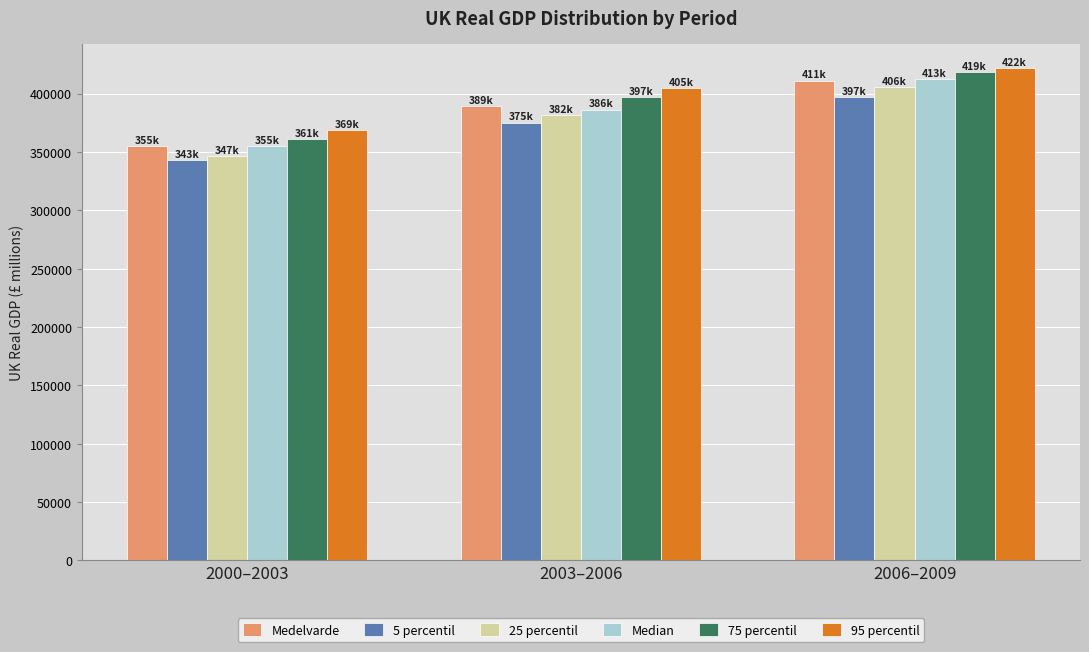

Reading left to right, extract all data points from this chart.

Medelvarde: 354945.8	389122.1	411197.8
5 percentil: 343069.4	375275.2	396960.6
25 percentil: 346576.0	381745.0	405545.0
Median: 355392.0	386451.0	412705.5
75 percentil: 360932.0	397286.0	418588.0
95 percentil: 368612.4	404947.0	421804.0